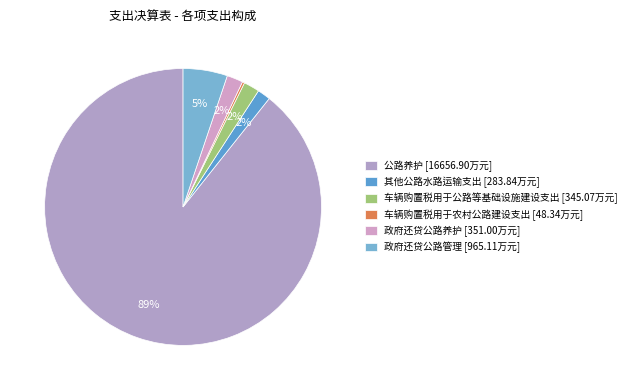

Rank the categories by value from lowest to highest.

车辆购置税用于农村公路建设支出, 其他公路水路运输支出, 车辆购置税用于公路等基础设施建设支出, 政府还贷公路养护, 政府还贷公路管理, 公路养护